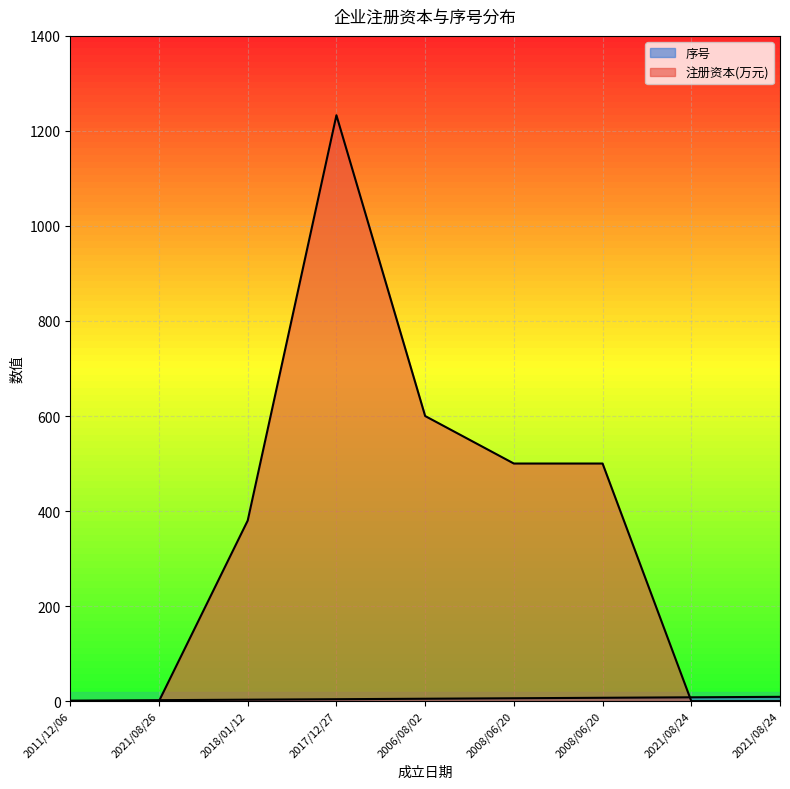

What is the difference between the second highest and minimum values in the 序号 series?

7